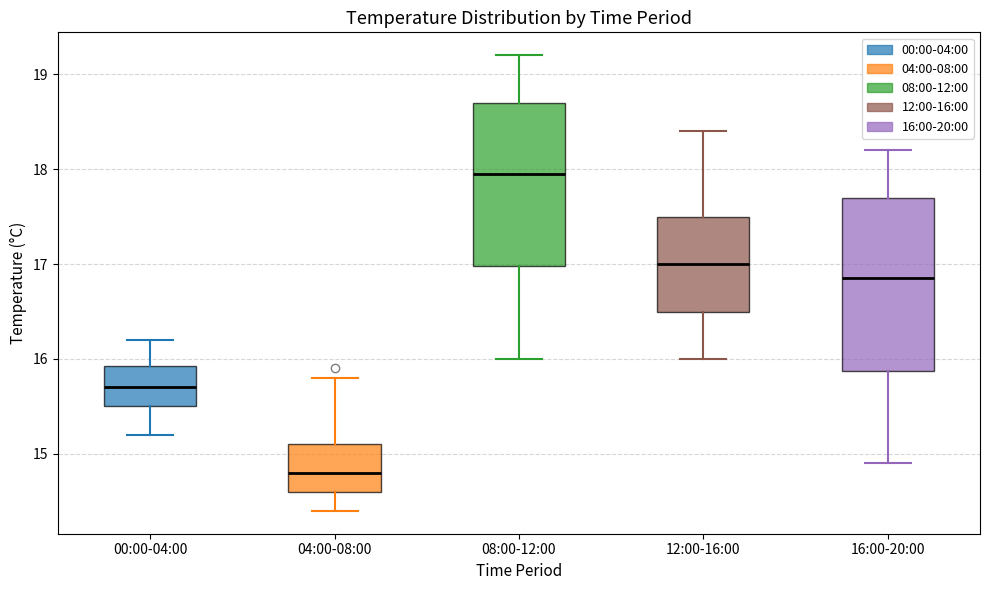

Reading left to right, read every box against the y-axis: the position of its median line, the range the box covers, and the ends of its whiskers. The values are not printed on the chart, so give them approximately, as read against the axis.

00:00-04:00: median 15.7, box 15.5 to 15.9, whiskers 15.2 to 16.2
04:00-08:00: median 14.8, box 14.6 to 15.1, whiskers 14.4 to 15.8
08:00-12:00: median 18.0, box 17.0 to 18.7, whiskers 16.0 to 19.2
12:00-16:00: median 17.0, box 16.5 to 17.5, whiskers 16.0 to 18.4
16:00-20:00: median 16.9, box 15.9 to 17.7, whiskers 14.9 to 18.2